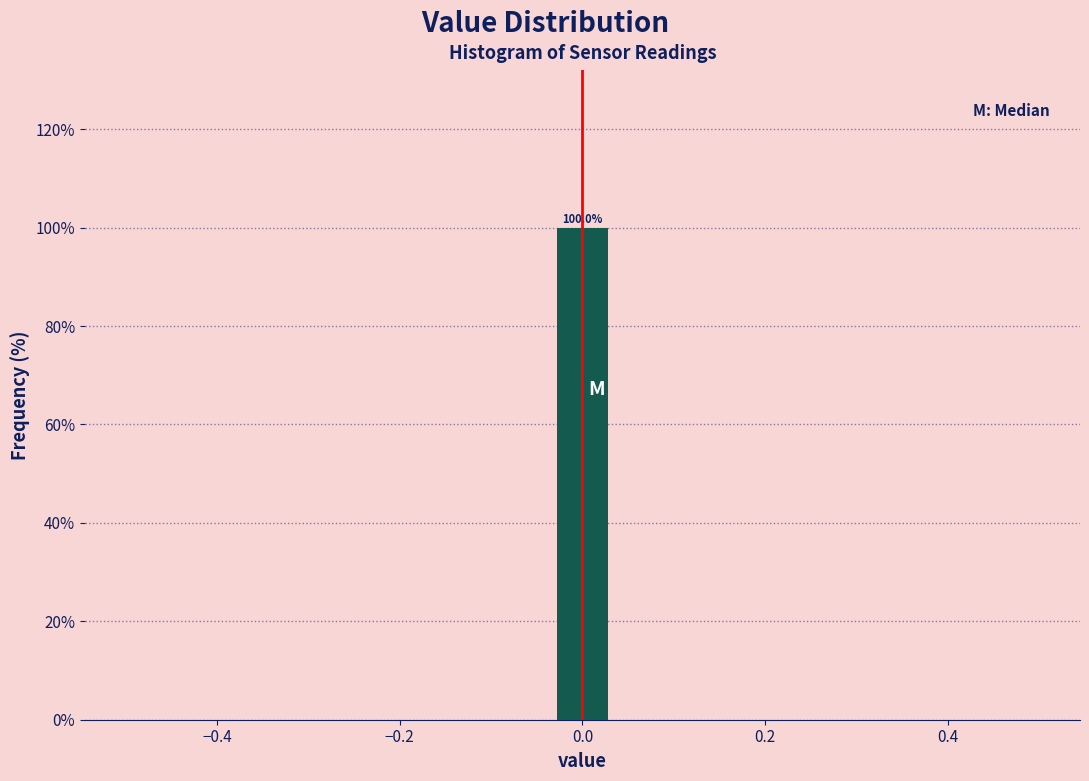

Read against the x-axis, roughly where is the centre of the tallest bar?

0.00